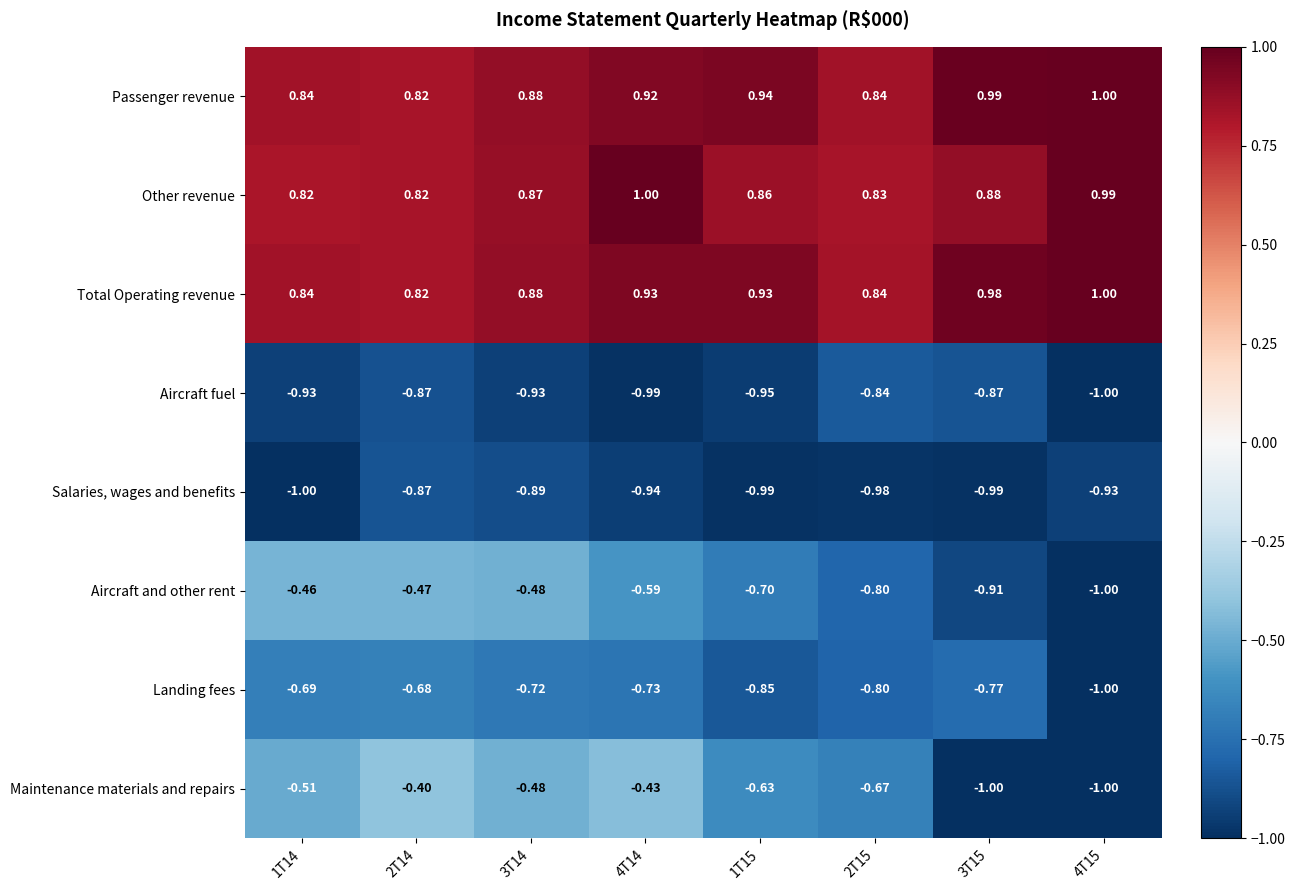

At how many categories does at least one series exceed 0?

8